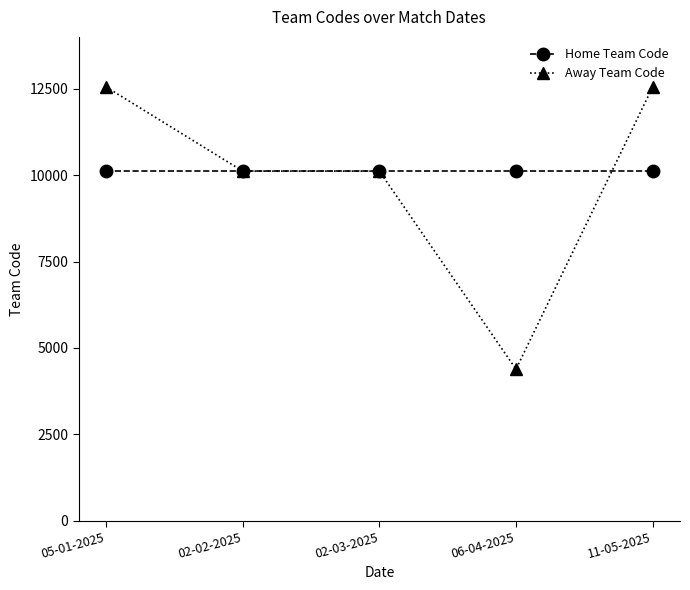

Reading right to left, transcribe all the data shown in this chart.

Home Team Code: 11-05-2025=10116	06-04-2025=10116	02-03-2025=10116	02-02-2025=10116	05-01-2025=10116
Away Team Code: 11-05-2025=12552	06-04-2025=4384	02-03-2025=10116	02-02-2025=10116	05-01-2025=12552